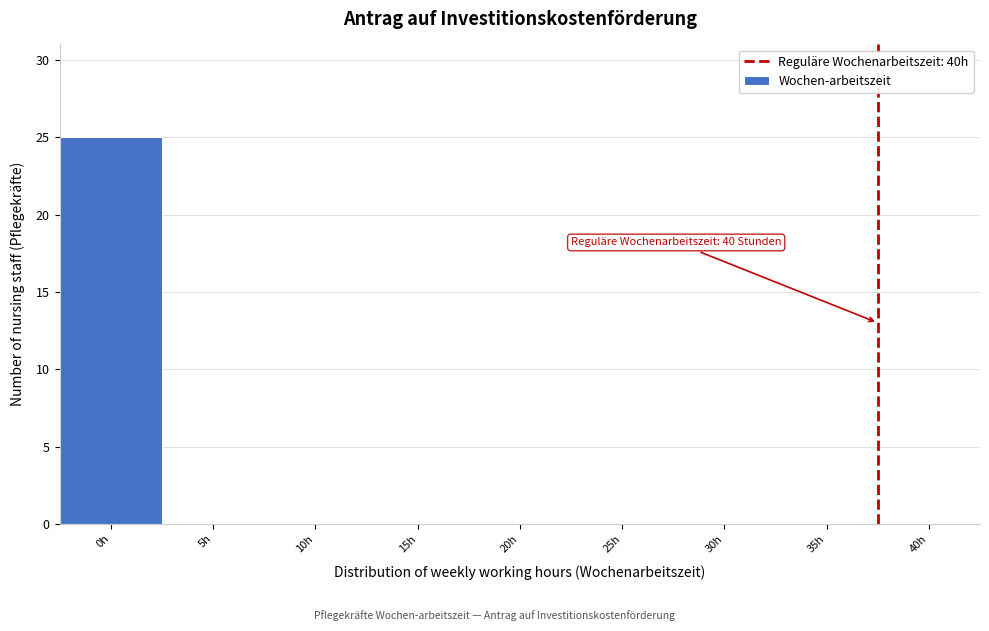

Reading left to right, what are all the values shown in this chart?

0h=25	5h=0	10h=0	15h=0	20h=0	25h=0	30h=0	35h=0	40h=0